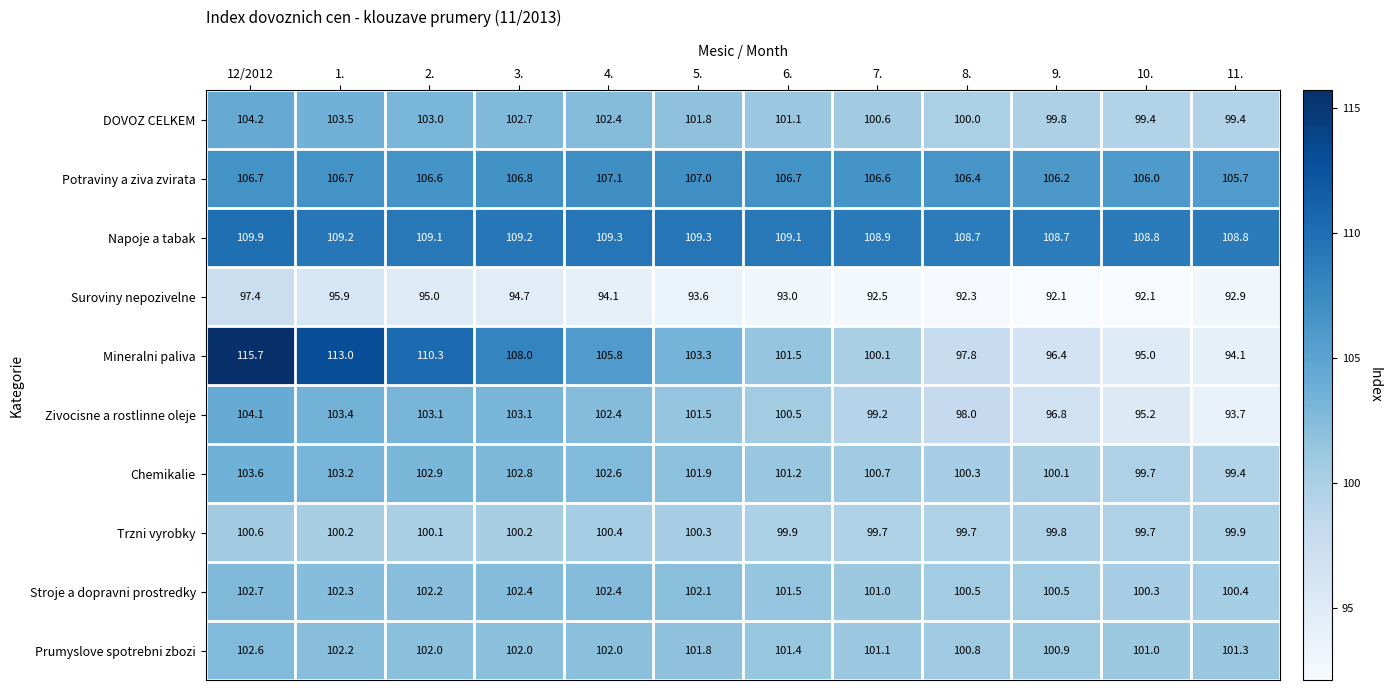

How many categories are shown in the chart?

12